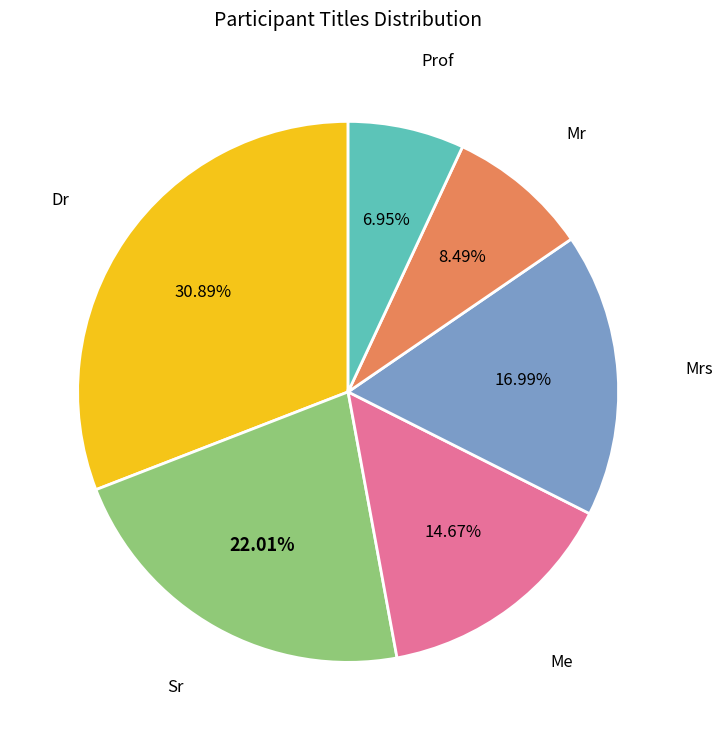

Between Sr and Mrs, which is larger?

Sr